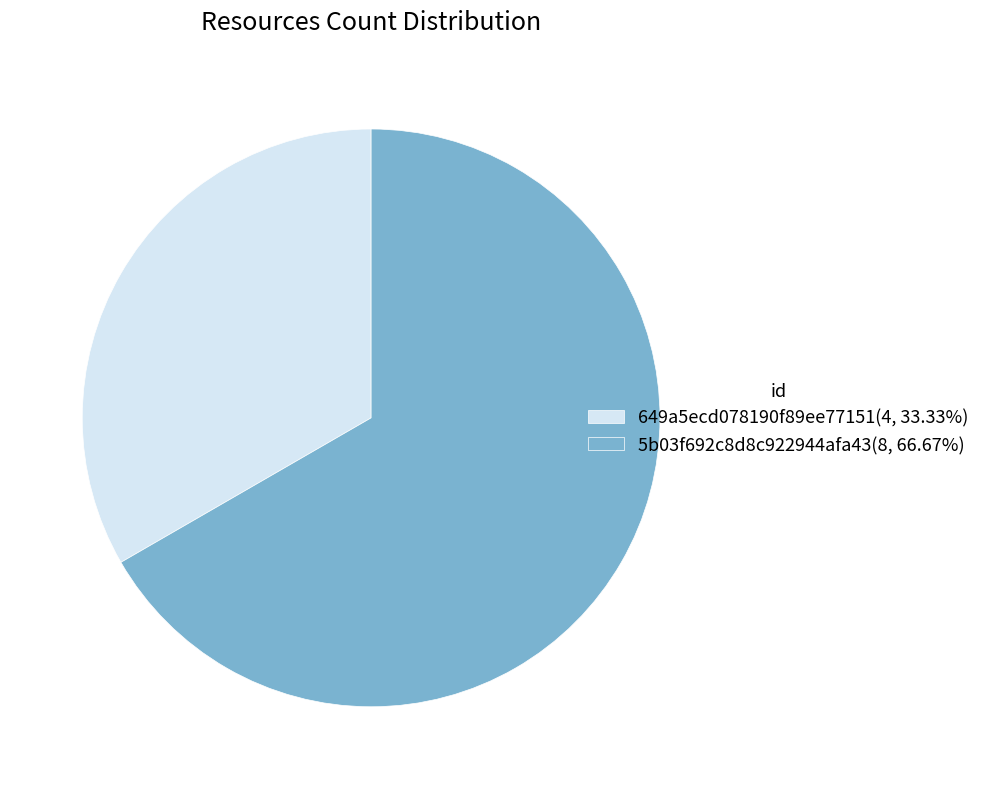

Is it true that 649a5ecd078190f89ee77151 is 33% of the pie?

True